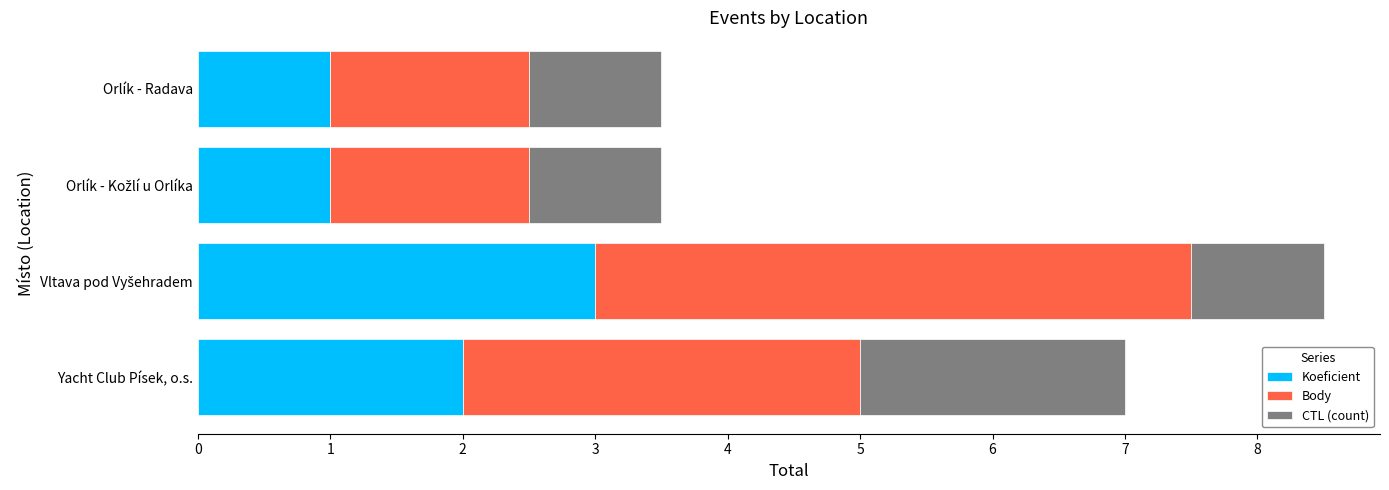

What is the lowest value of the Koeficient series?

1.0